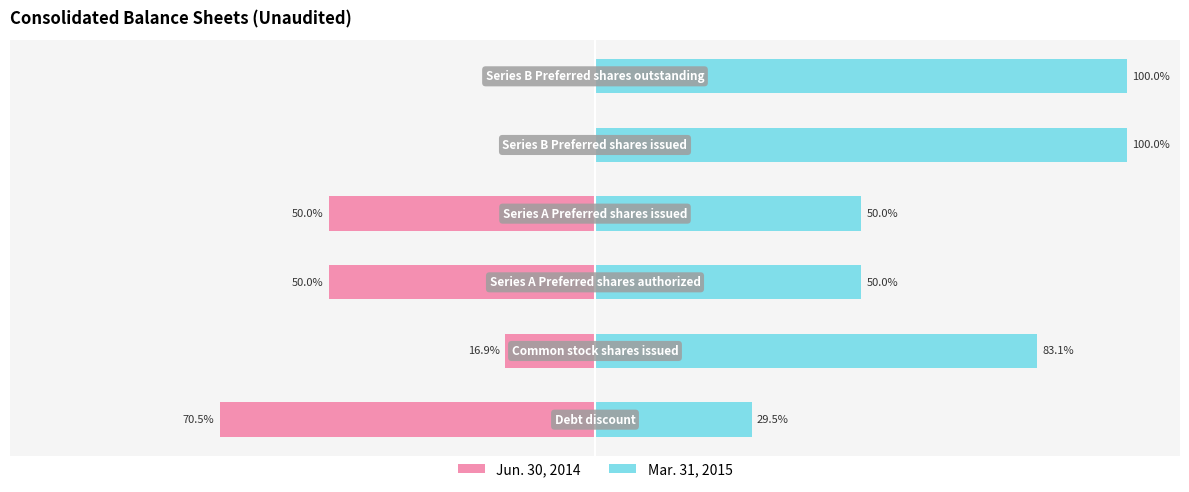

How many categories are shown in the chart?

6